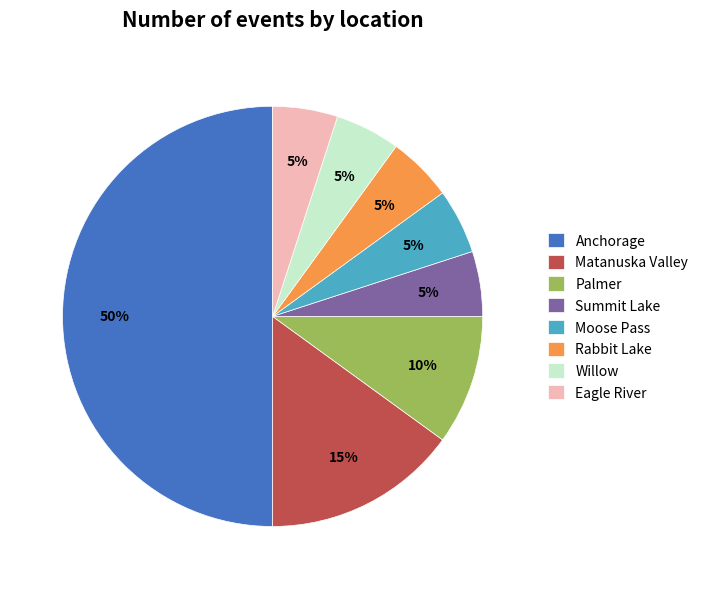

Which slice is the largest?

Anchorage